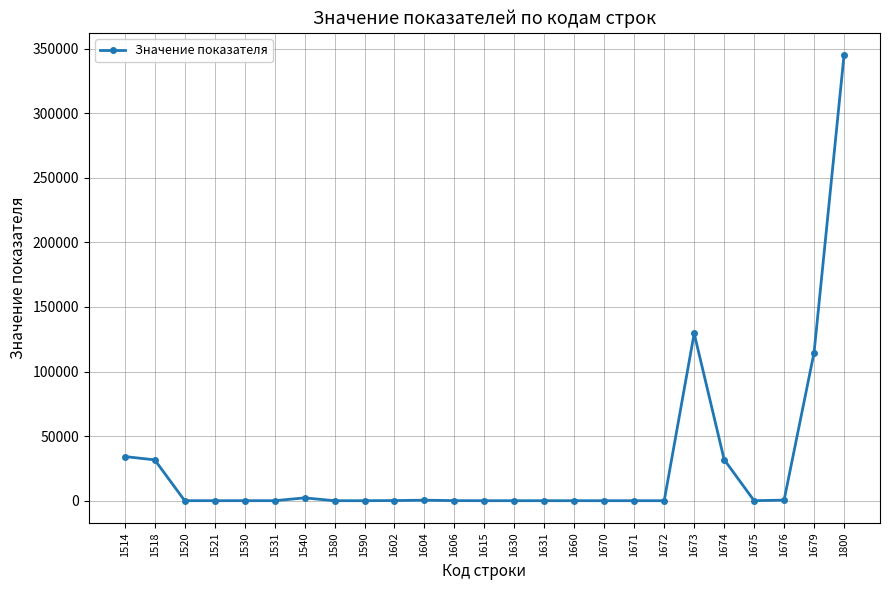

True or false: there are more than 0 points higher than both neighbors.

True